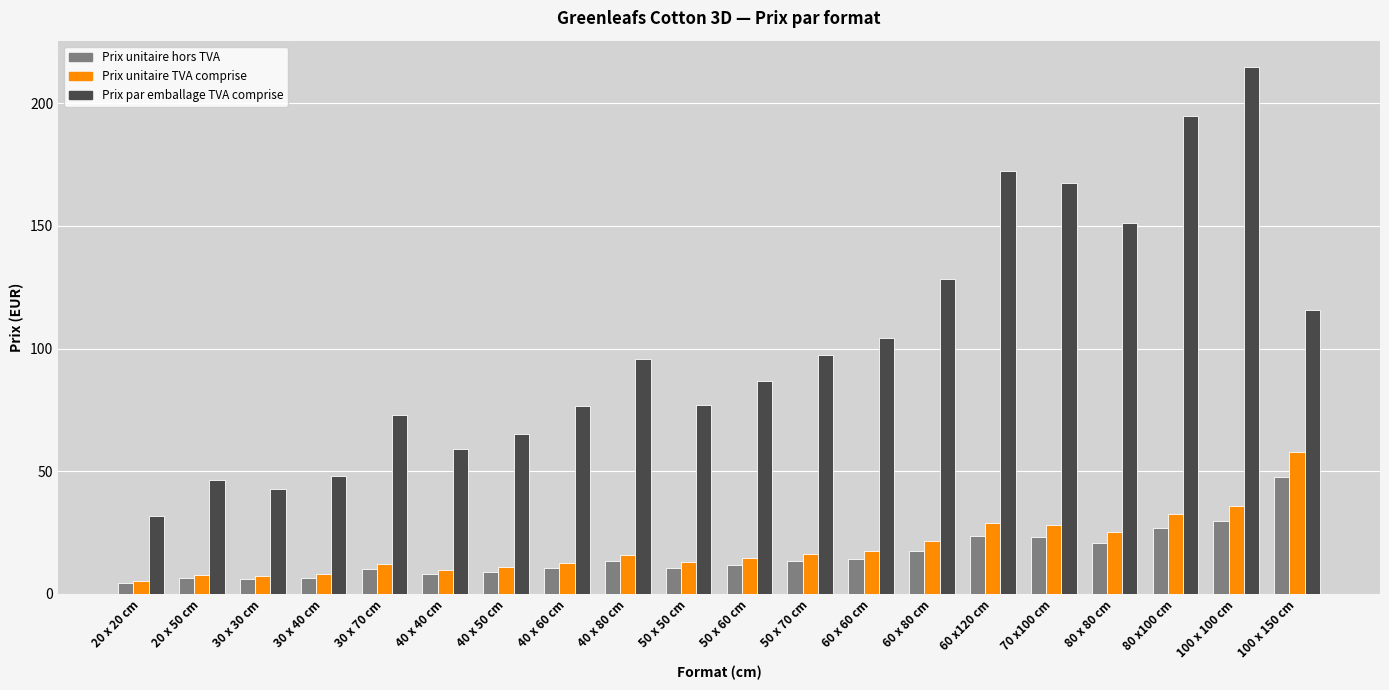

Is the value of Prix unitaire TVA comprise at 30 x 30 cm greater than the value of Prix par emballage TVA comprise at 20 x 50 cm?

No